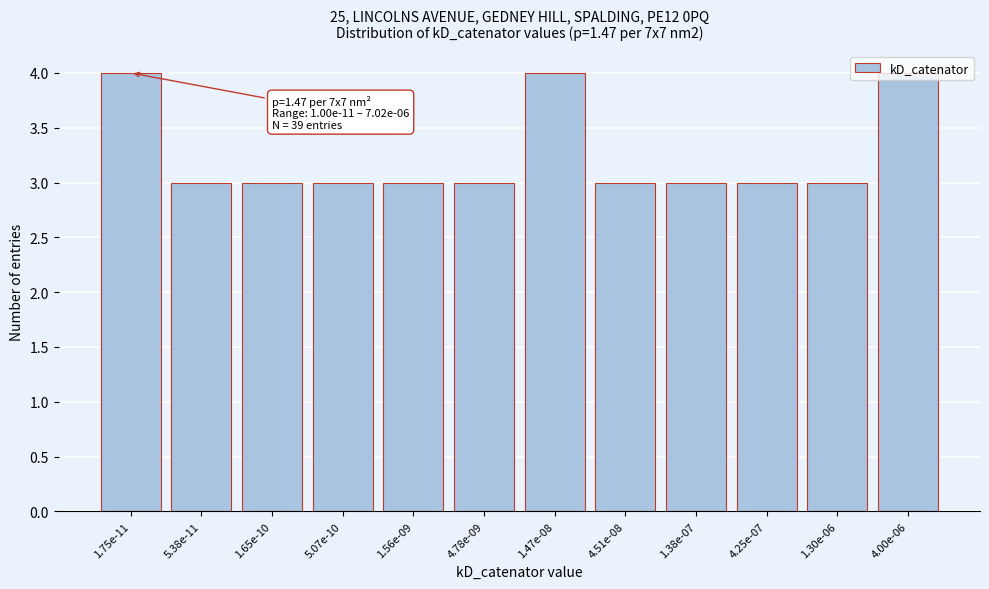

What is the average value?

3